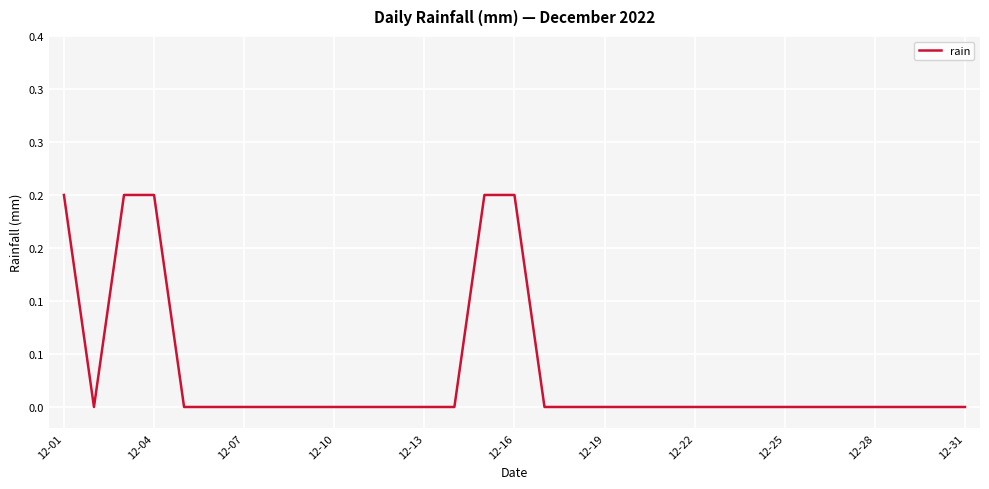

Does the chart display data point markers on the line(s)?

No